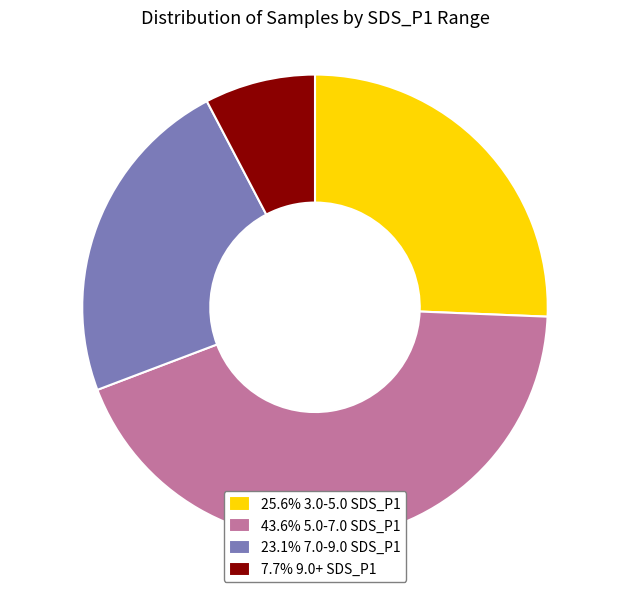

Combined, do 43.6% 5.0-7.0 SDS_P1 and 23.1% 7.0-9.0 SDS_P1 account for over 50%?

Yes